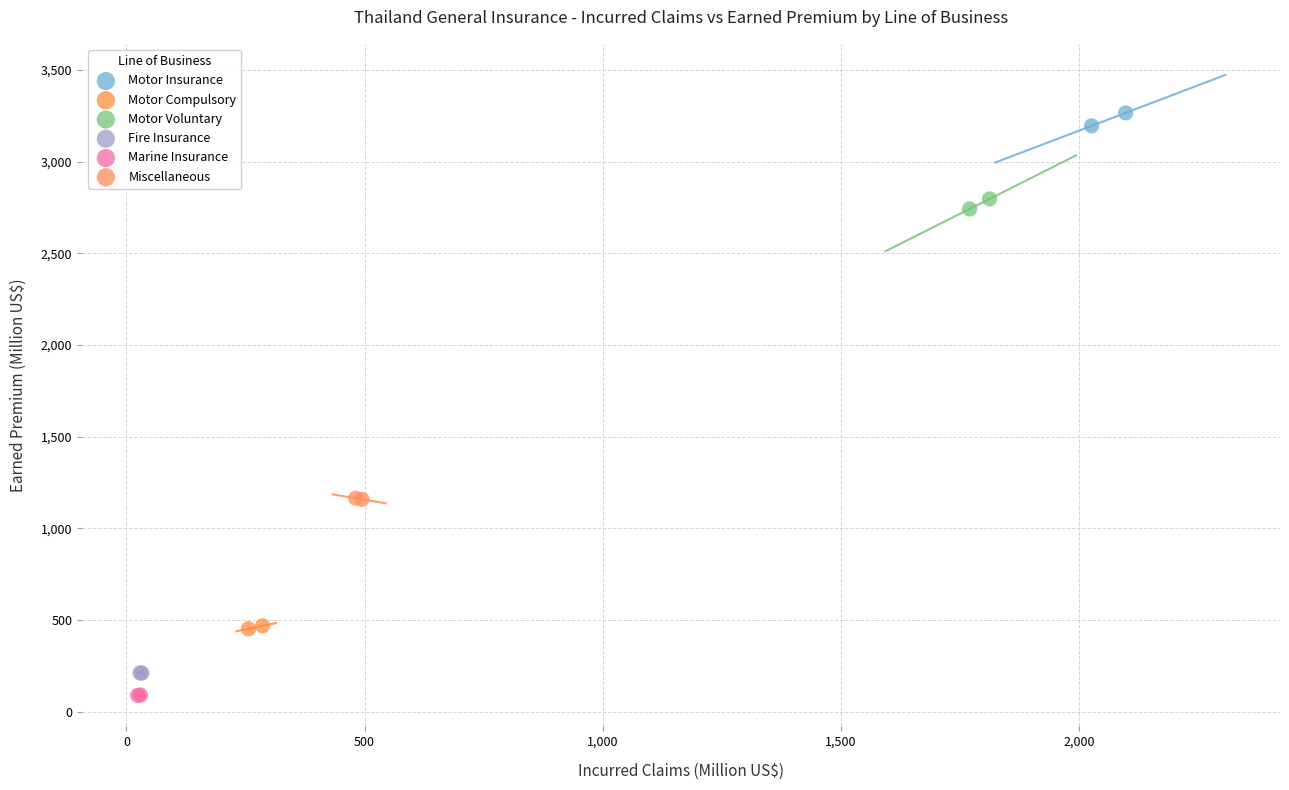

What are all the series names shown in the legend?

Motor Insurance, Motor Compulsory, Motor Voluntary, Fire Insurance, Marine Insurance, Miscellaneous